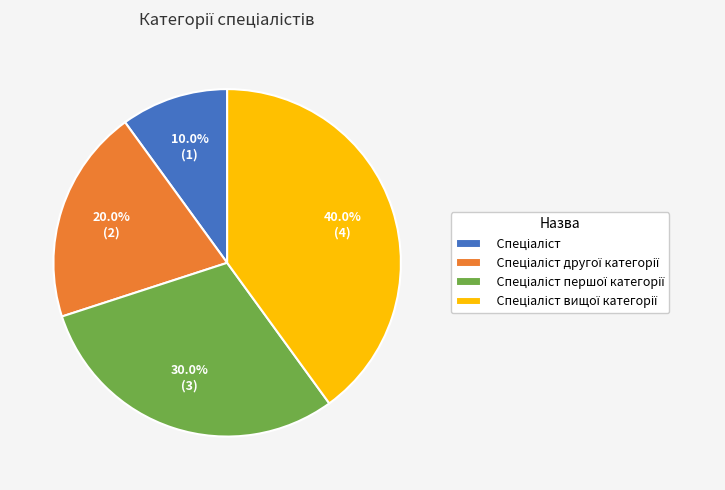

Is there a majority slice in this chart?

No